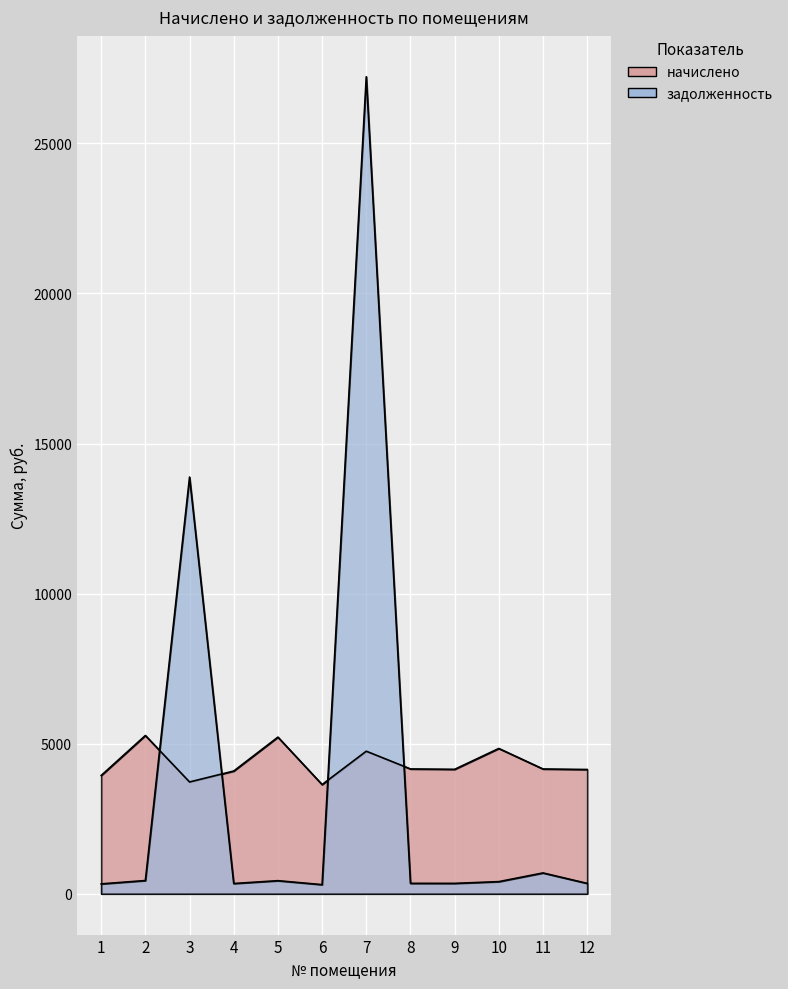

True or false: задолженность and начислено intersect in this chart.

True